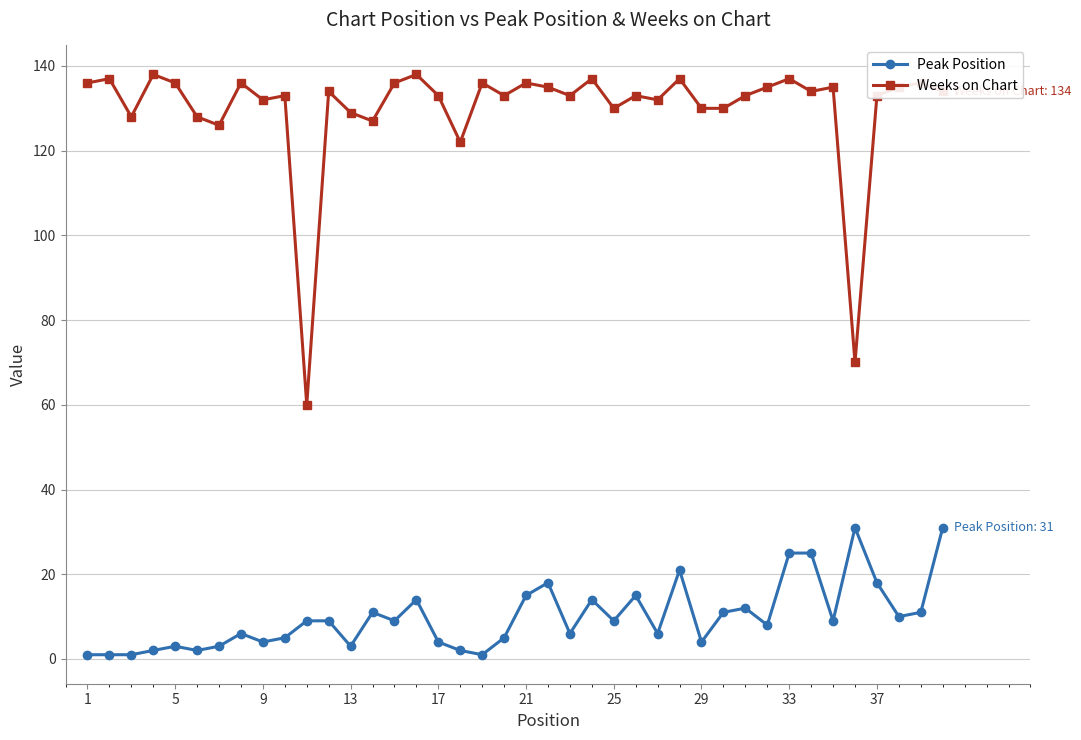

What is the minimum value shown in the chart?

1